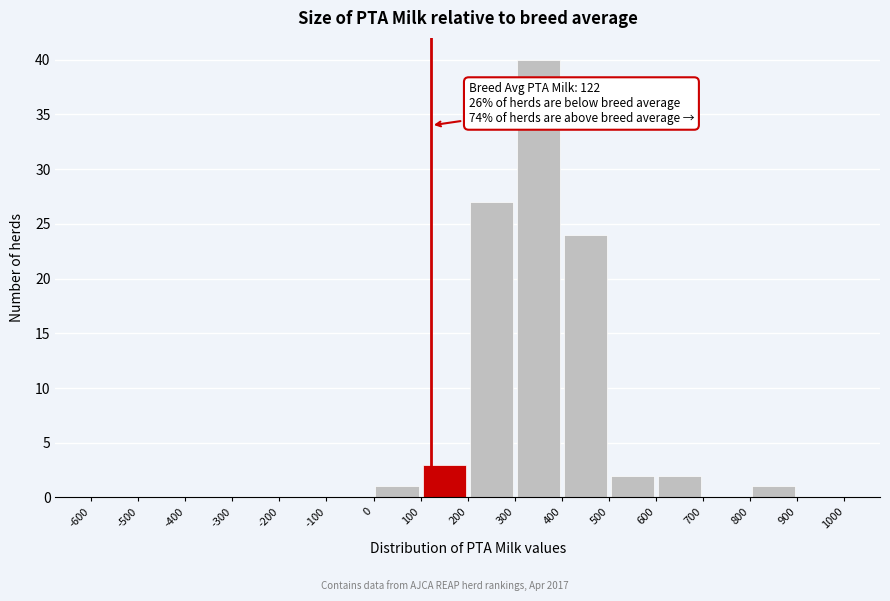

Which range on the x-axis has the tallest bar?

300 to 400